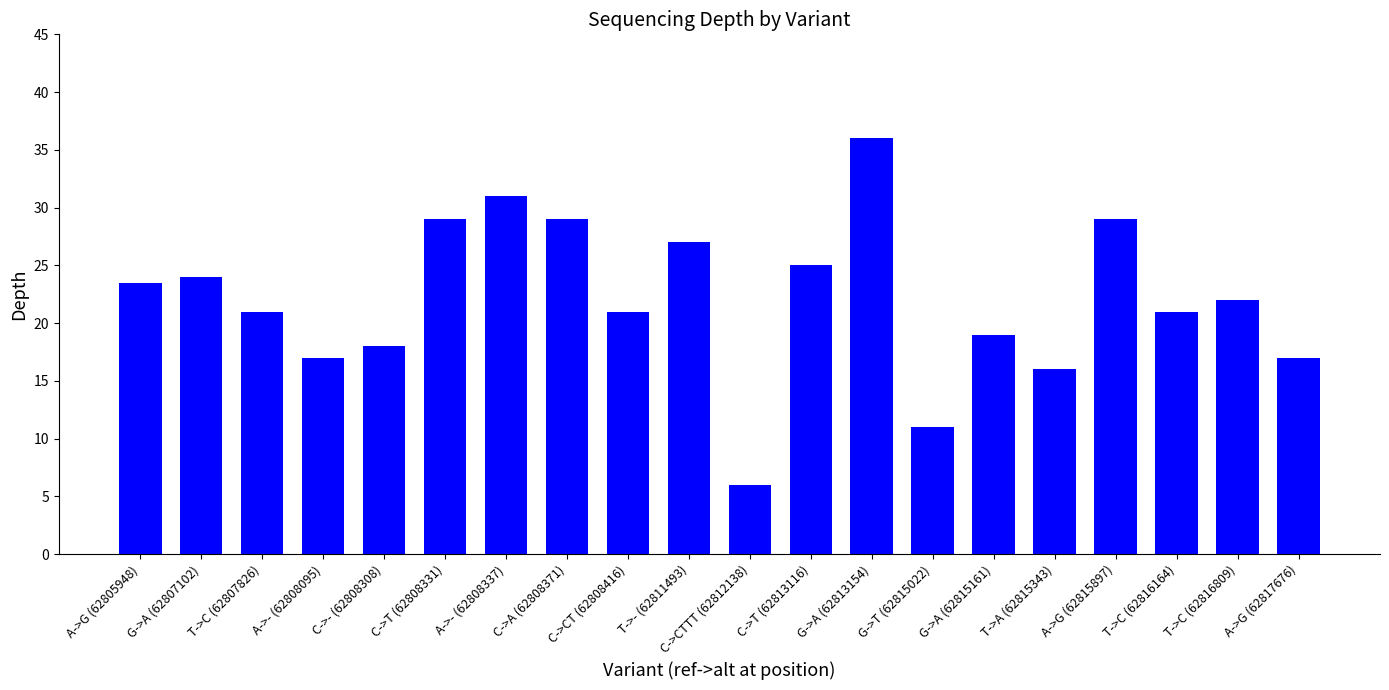

At which category does the chart reach its minimum across all series?

C->CTTT (62812138)